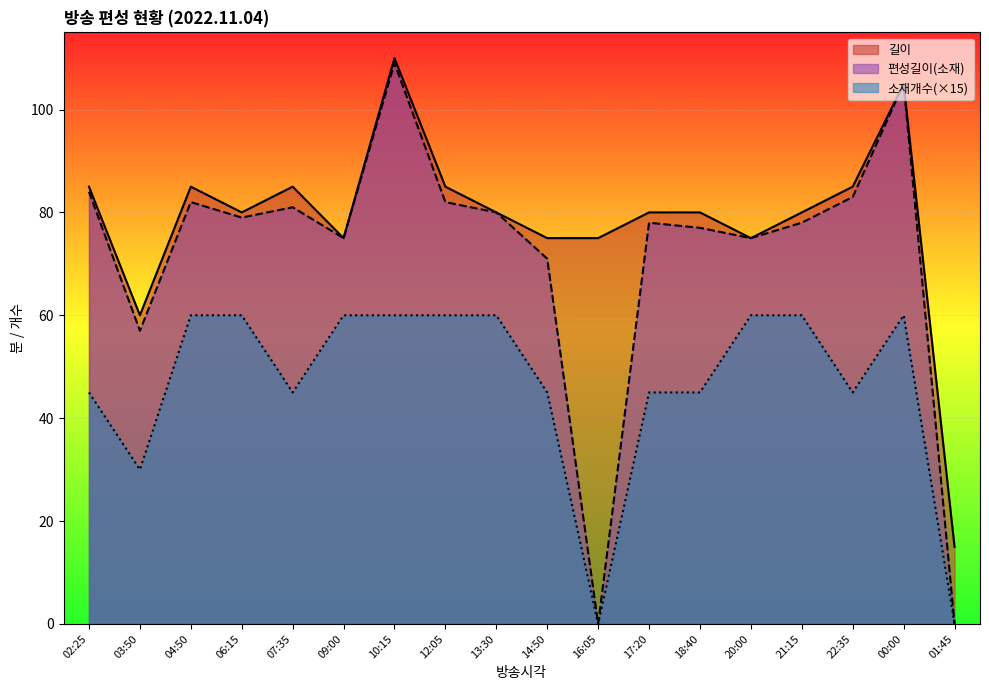

The 소재개수 series shows 90 at 09:00. True or false?

False